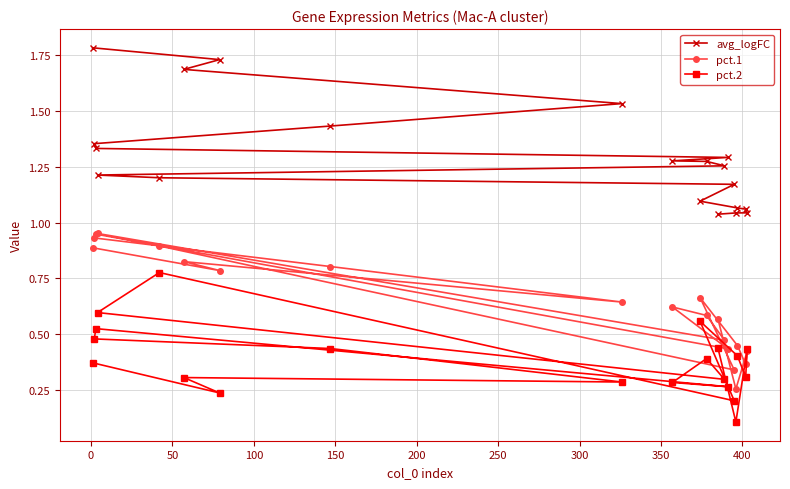

Which series has the largest total across all categories?

avg_logFC